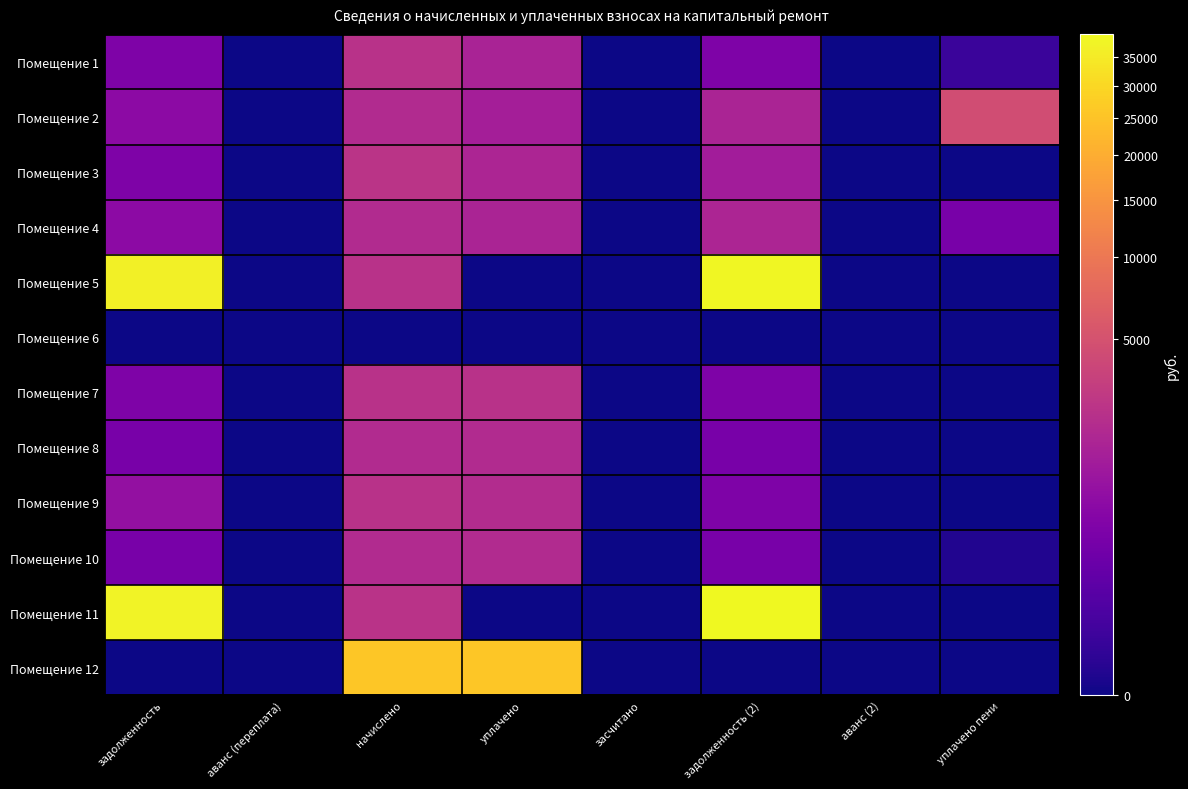

Reading right to left, list all the values displayed in this chart.

Помещение 1: уплачено пени=10.0	аванс (2)=0.0	задолженность (2)=387.9	засчитано=0.0	уплачено=1530.4	начислено=2327.6	аванс (переплата)=0.0	задолженность=387.9
Помещение 2: уплачено пени=4492.7	аванс (2)=0.0	задолженность (2)=1590.1	засчитано=0.0	уплачено=1321.9	начислено=1898.3	аванс (переплата)=0.0	задолженность=636.7
Помещение 3: уплачено пени=0.0	аванс (2)=0.0	задолженность (2)=1214.4	засчитано=0.0	уплачено=1617.7	начислено=2426.5	аванс (переплата)=0.0	задолженность=404.4
Помещение 4: уплачено пени=319.8	аванс (2)=0.0	задолженность (2)=1600.4	засчитано=0.0	уплачено=1590.4	начислено=1908.5	аванс (переплата)=0.0	задолженность=641.9
Помещение 5: уплачено пени=0.0	аванс (2)=0.0	задолженность (2)=38346.2	засчитано=0.0	уплачено=0.0	начислено=2307.2	аванс (переплата)=0.0	задолженность=36558.7
Помещение 6: уплачено пени=0.0	аванс (2)=0.0	задолженность (2)=0.0	засчитано=0.0	уплачено=0.0	начислено=0.0	аванс (переплата)=0.0	задолженность=0.0
Помещение 7: уплачено пени=0.0	аванс (2)=0.0	задолженность (2)=390.8	засчитано=0.0	уплачено=2341.3	начислено=2341.3	аванс (переплата)=0.0	задолженность=390.2
Помещение 8: уплачено пени=0.0	аванс (2)=0.0	задолженность (2)=319.8	засчитано=0.0	уплачено=1918.5	начислено=1918.7	аванс (переплата)=0.0	задолженность=319.8
Помещение 9: уплачено пени=0.0	аванс (2)=0.0	задолженность (2)=390.8	засчитано=0.0	уплачено=1953.6	начислено=2344.7	аванс (переплата)=0.0	задолженность=781.6
Помещение 10: уплачено пени=0.5	аванс (2)=0.0	задолженность (2)=322.4	засчитано=0.0	уплачено=1936.0	начислено=1935.7	аванс (переплата)=0.0	задолженность=322.8
Помещение 11: уплачено пени=0.0	аванс (2)=0.0	задолженность (2)=39258.9	засчитано=0.0	уплачено=0.0	начислено=2361.7	аванс (переплата)=0.0	задолженность=37429.0
Помещение 12: уплачено пени=0.0	аванс (2)=0.0	задолженность (2)=0.0	засчитано=0.0	уплачено=25532.0	начислено=25532.0	аванс (переплата)=0.0	задолженность=0.0